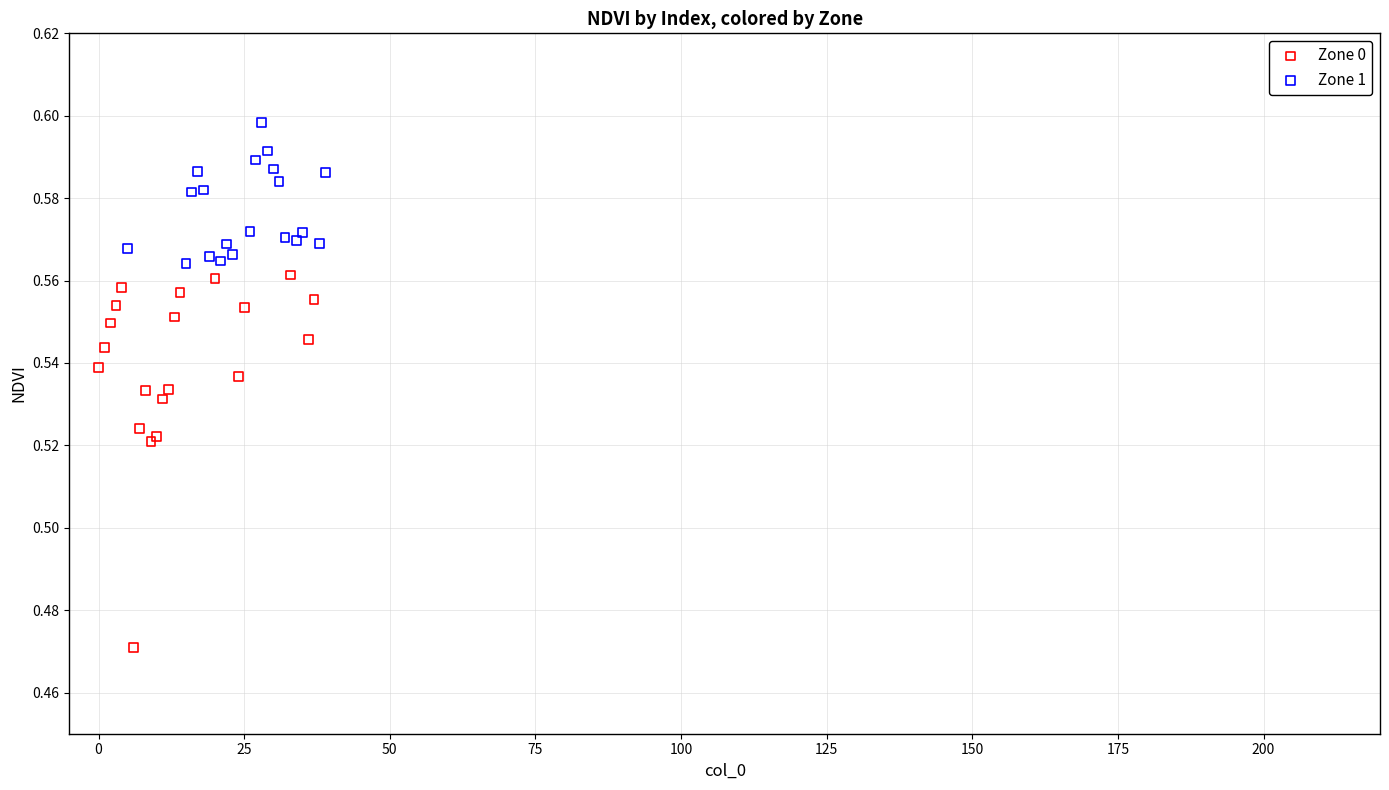

Which series has the widest spread of Y values?

Zone 0